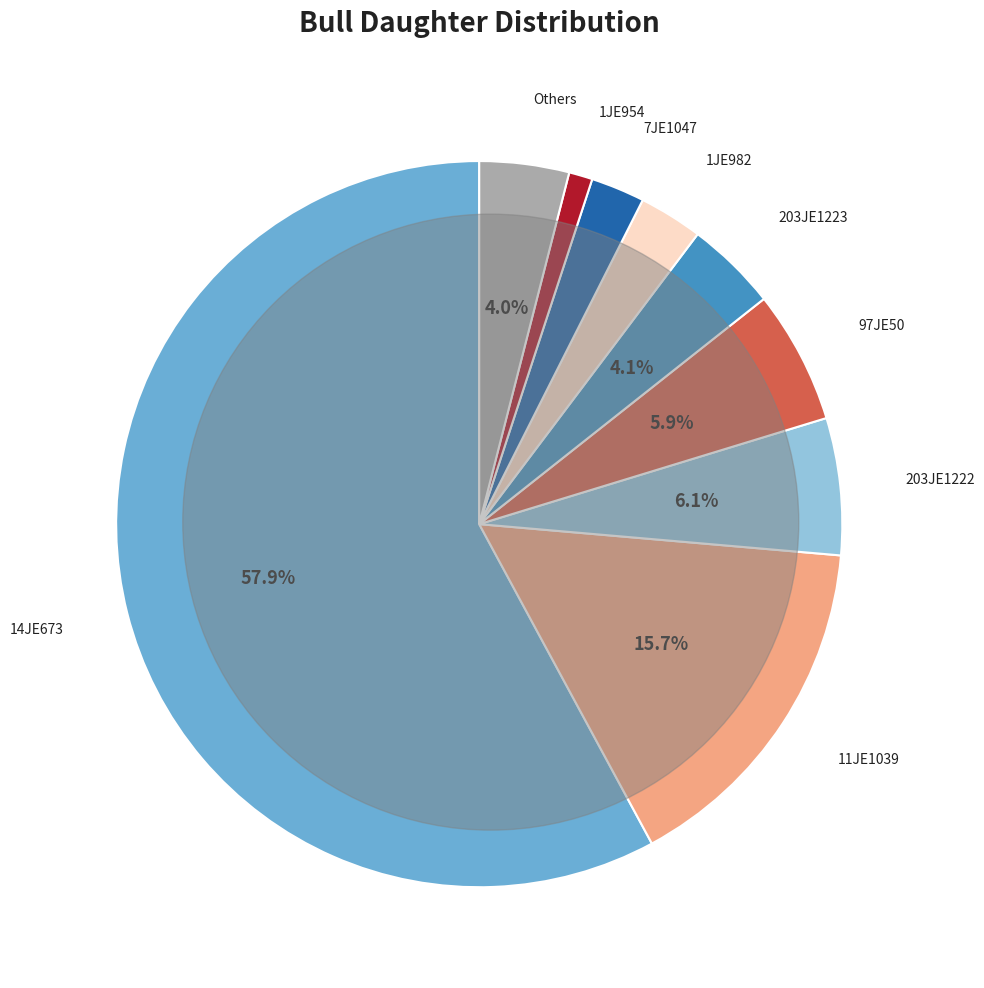

Which slice is the largest?

14JE673